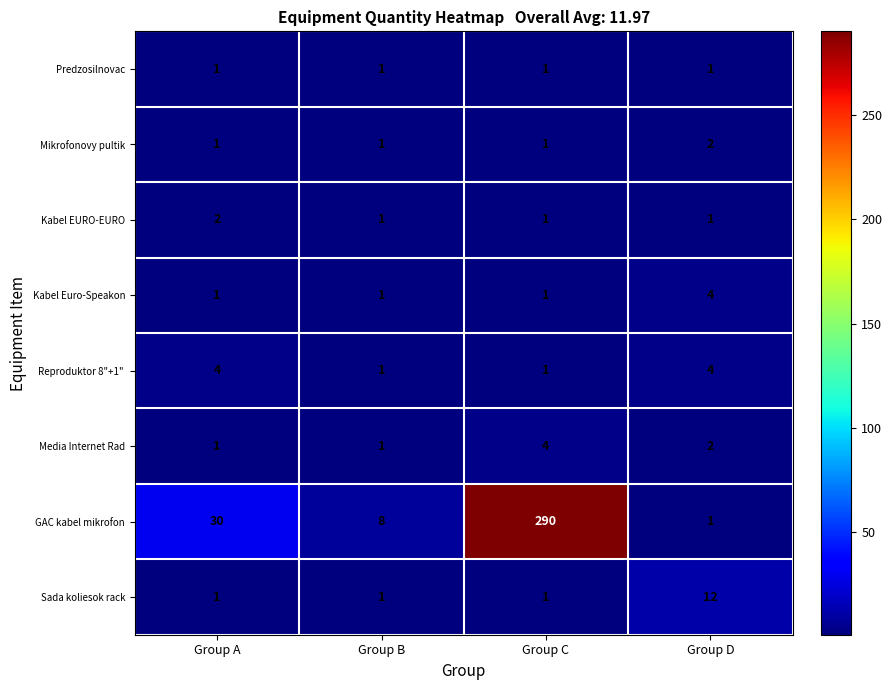

Which category has the lowest value in the GAC kabel mikrofon series?

Group D